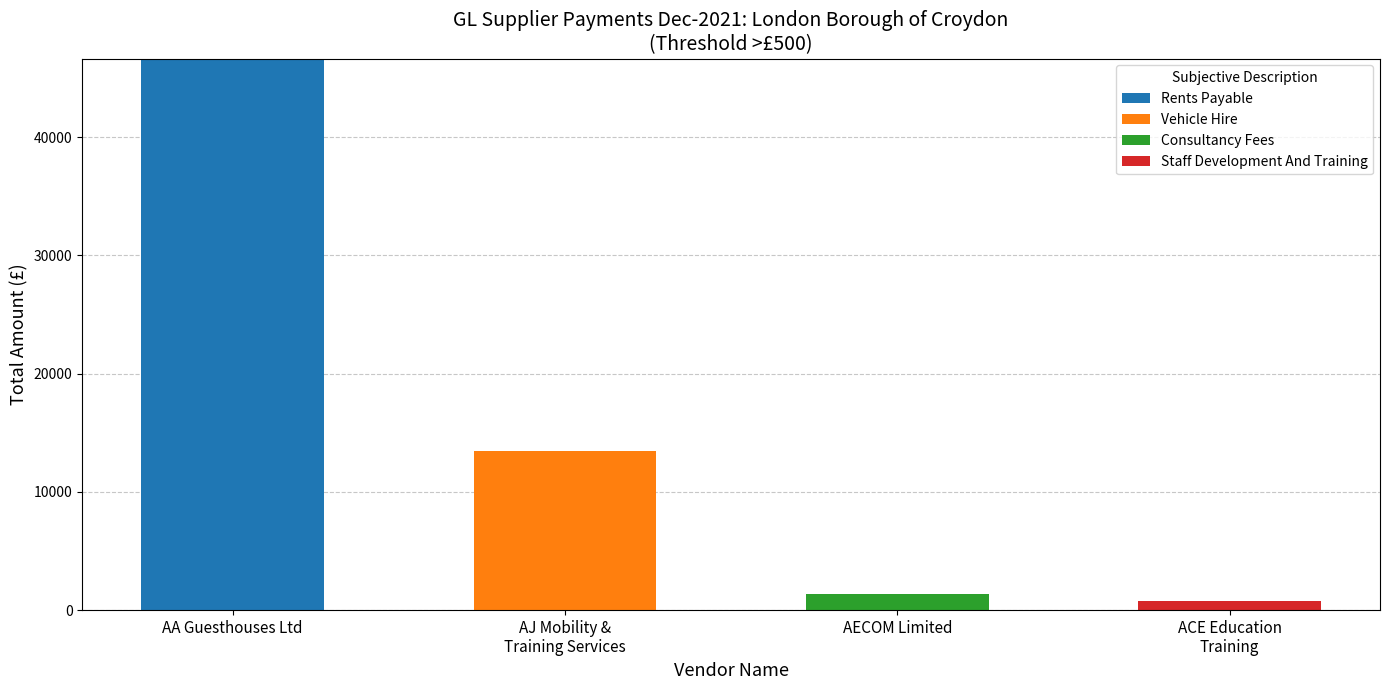

What is the maximum value for Rents Payable?

46650.0